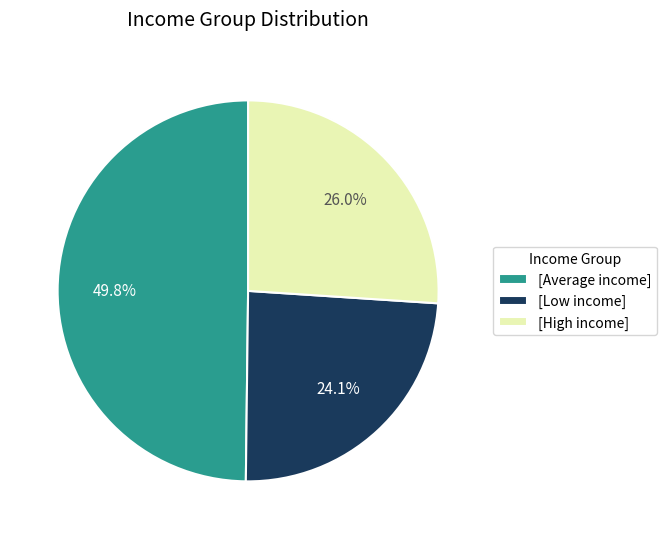

Is the sum of [High income] and [Average income] greater than half?

Yes